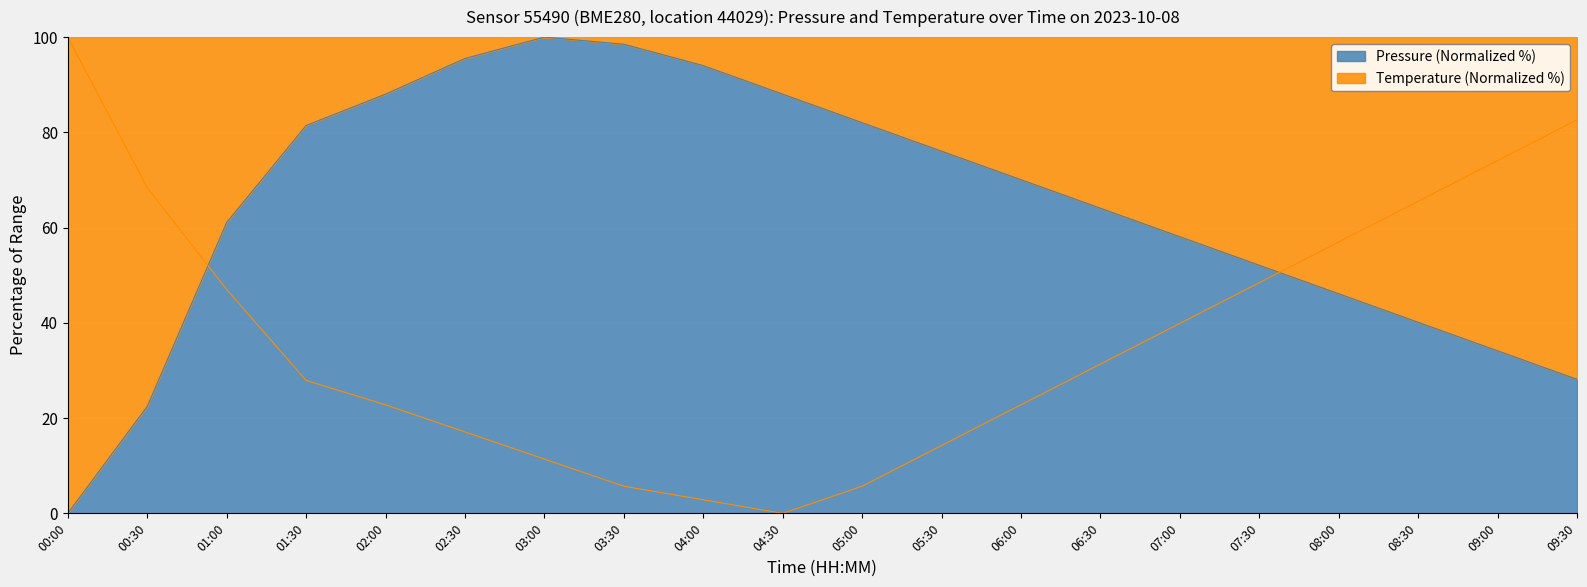

Which series has the largest range (max minus min)?

pressure